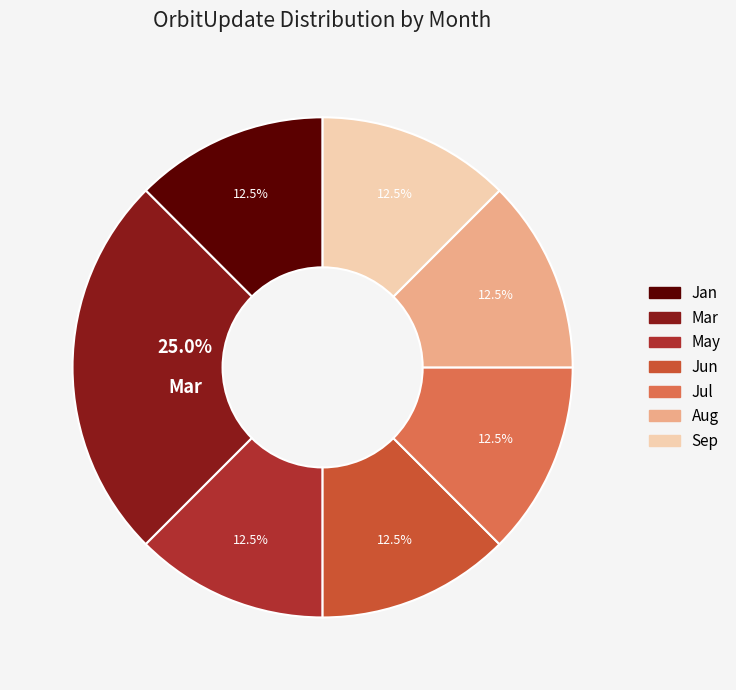

Is Mar the majority of the pie?

No